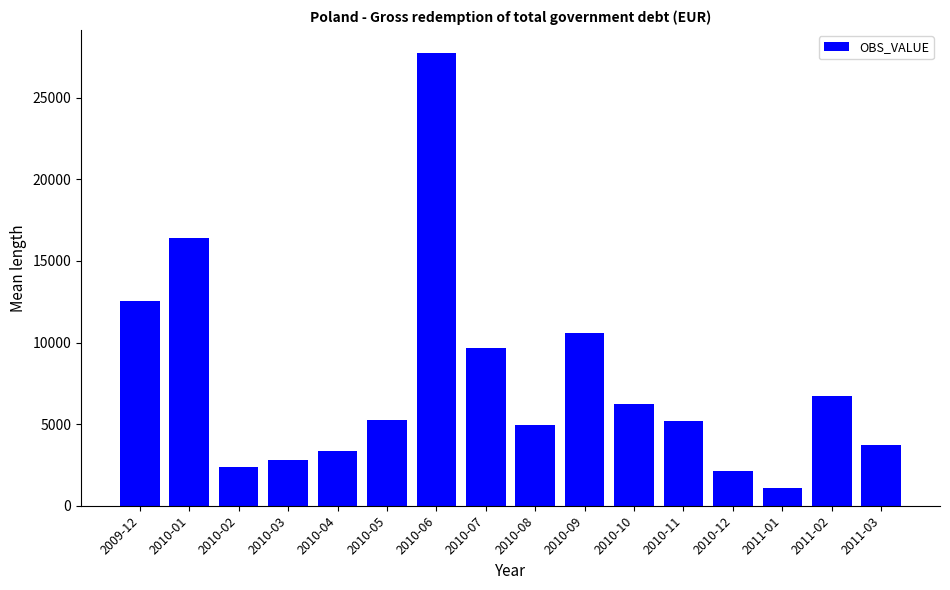

Which category has the lowest value across all series?

2011-01